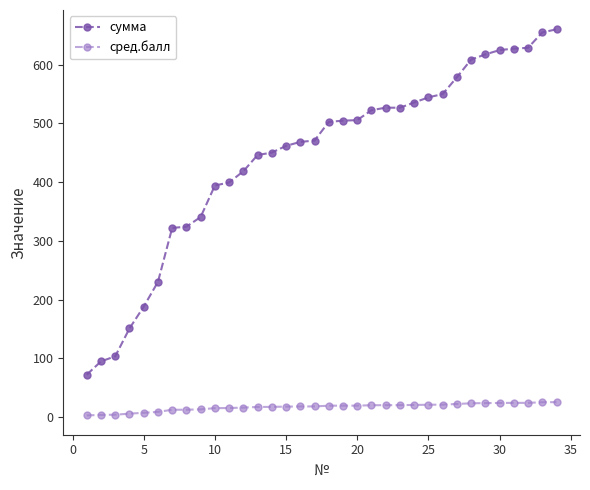

True or false: сред.балл and сумма intersect in this chart.

False